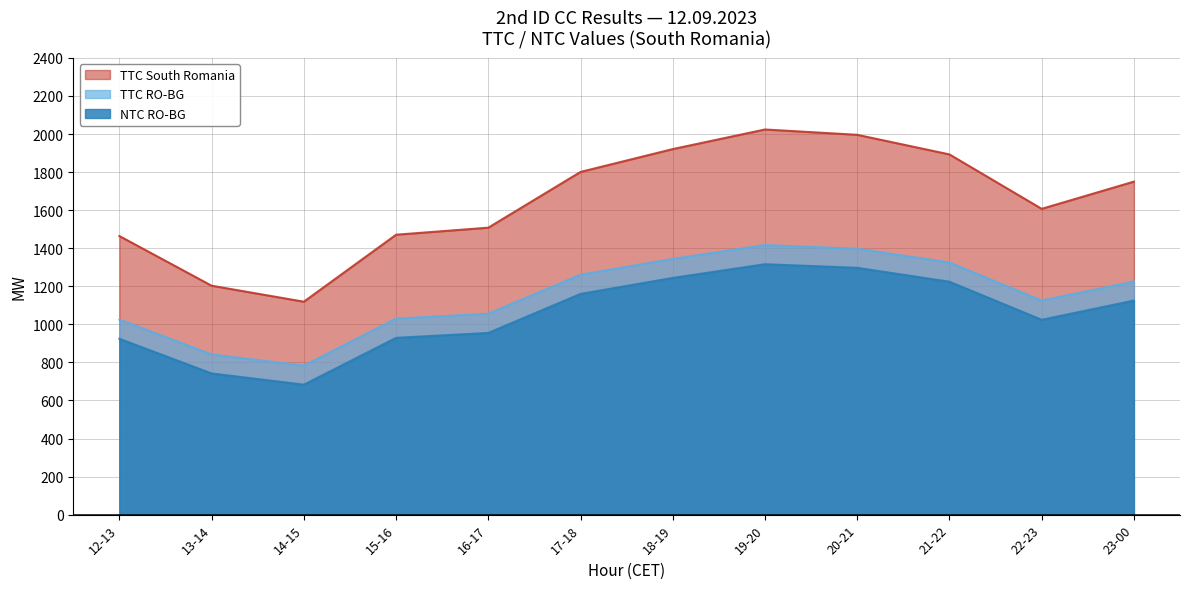

Rank the series by their average value, from highest to lowest.

TTC South Romania, TTC RO-BG, NTC RO-BG